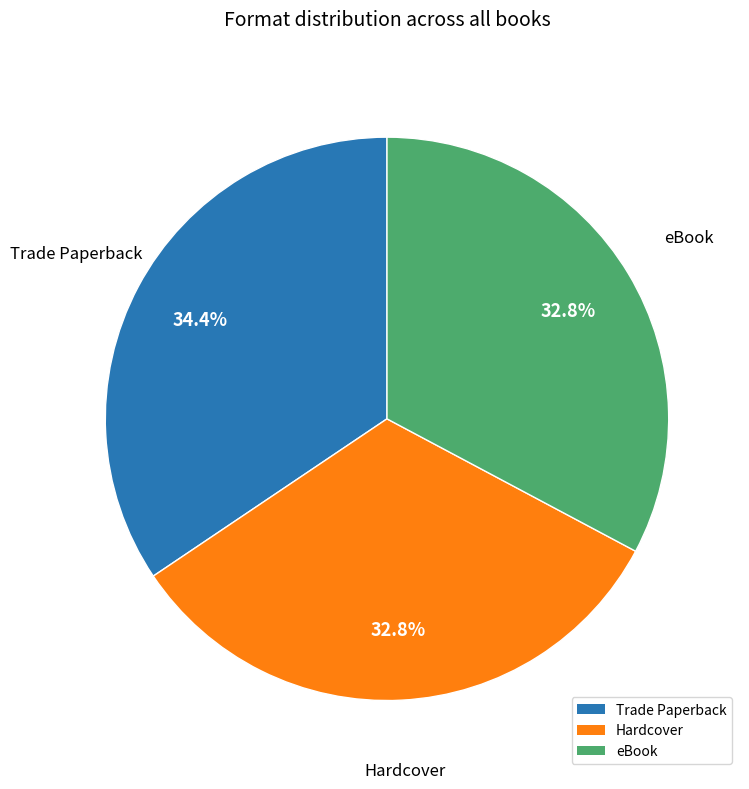

To the nearest percent, what is the difference between the largest and smallest slice percentages?

2%